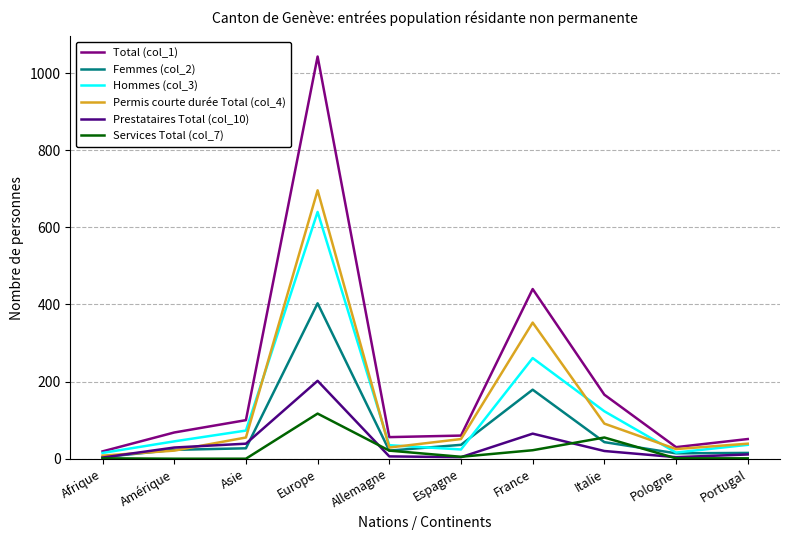

What is the total value across all series at Europe?

3101